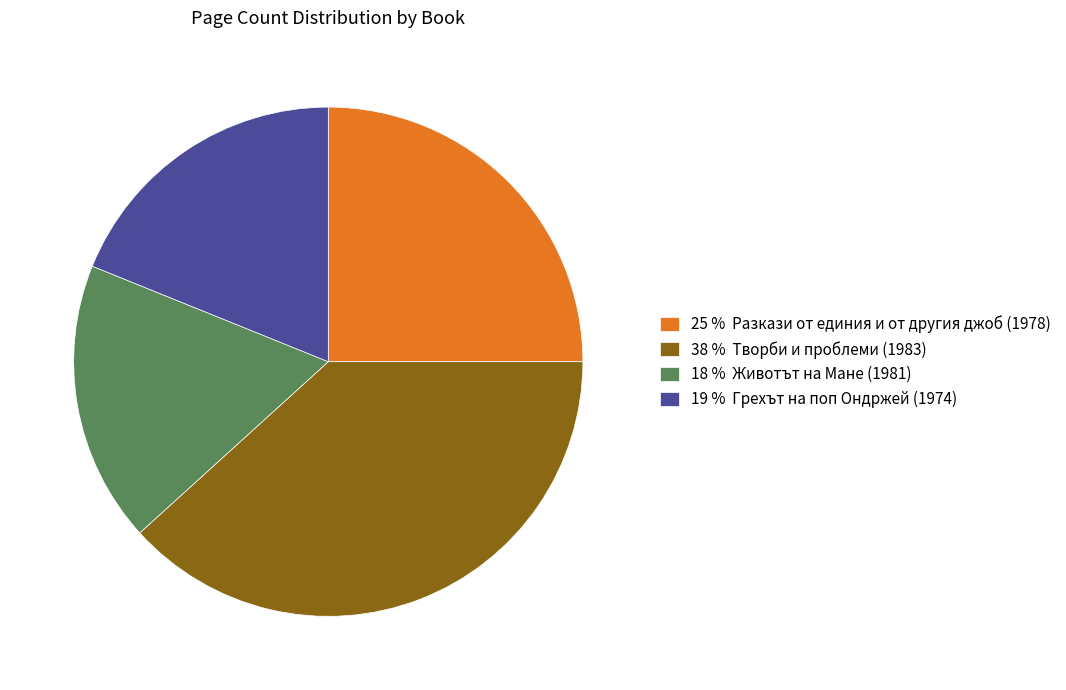

Does 38 % Творби и проблеми (1983) account for over 50% of the chart?

No